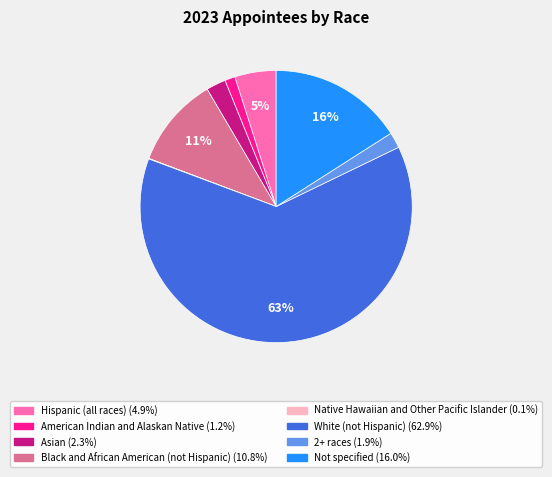

To the nearest percent, what is the difference between the 2+ races and White (not Hispanic) slice percentages?

61%